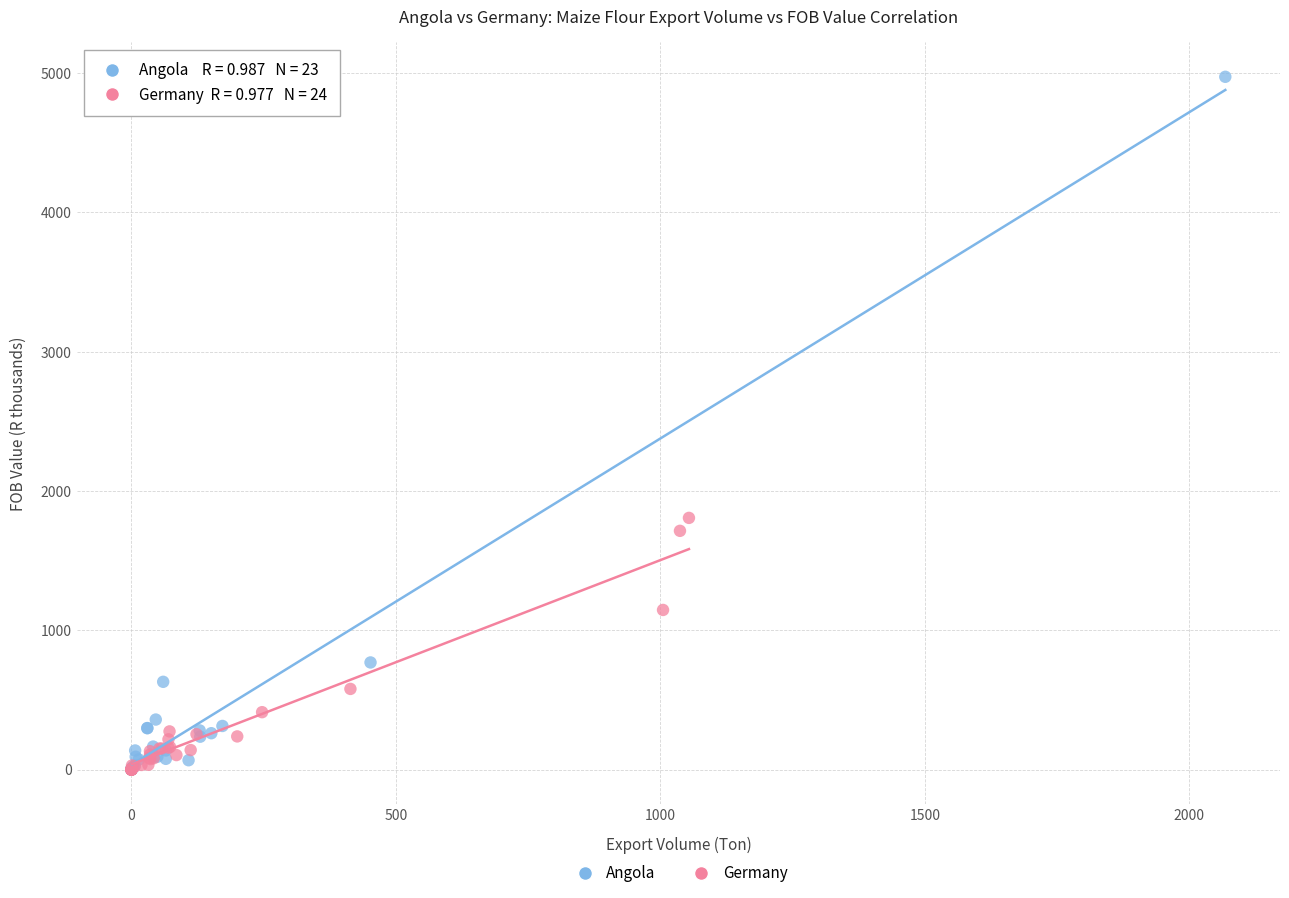

Which series contains the highest Y value?

Angola